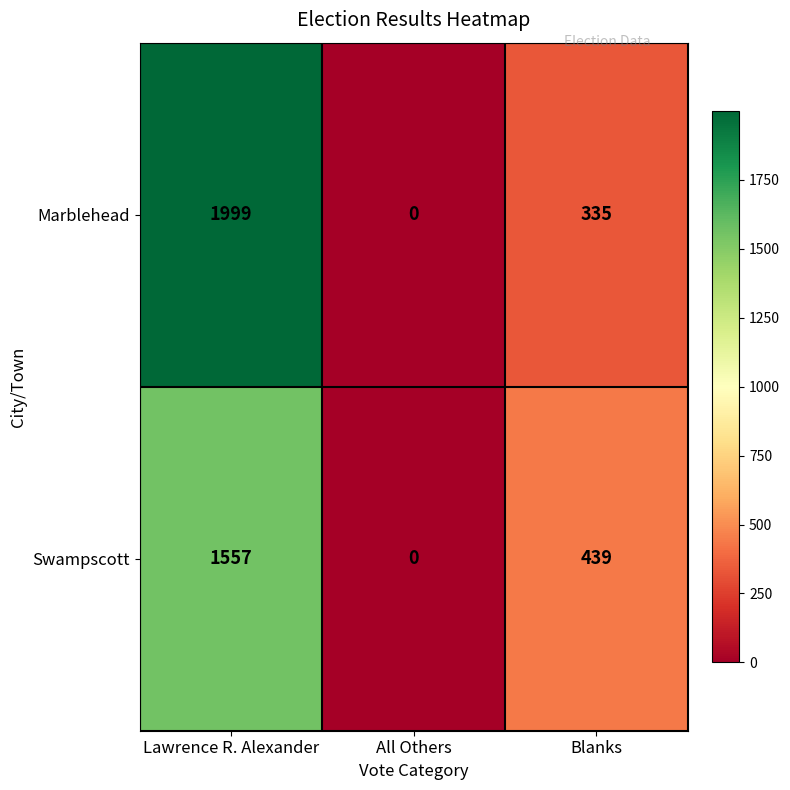

List the series in order of their peak value, highest first.

Marblehead, Swampscott